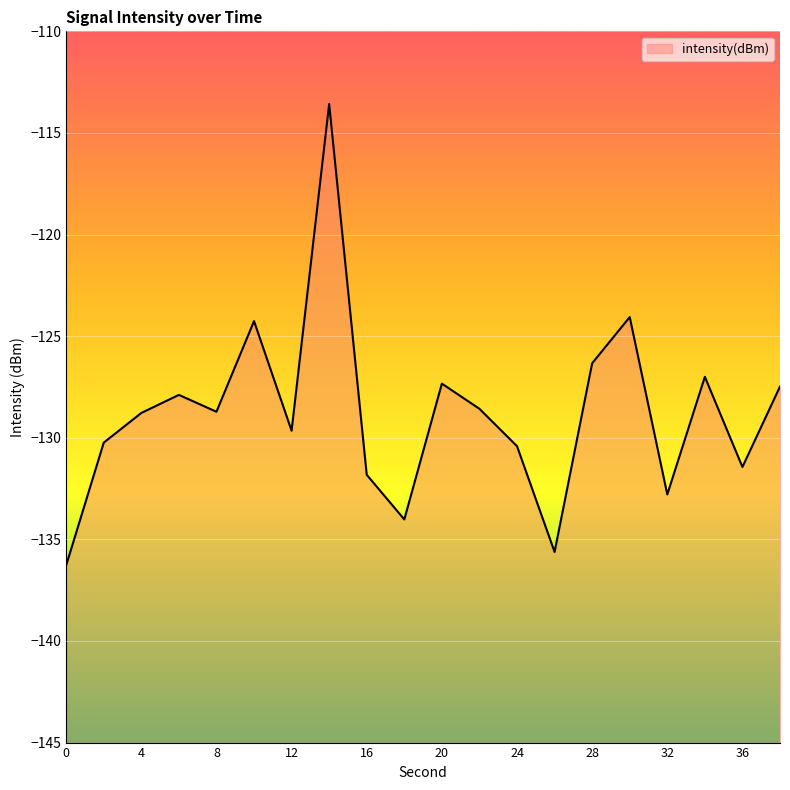

At which label is the value closest to -124?

30